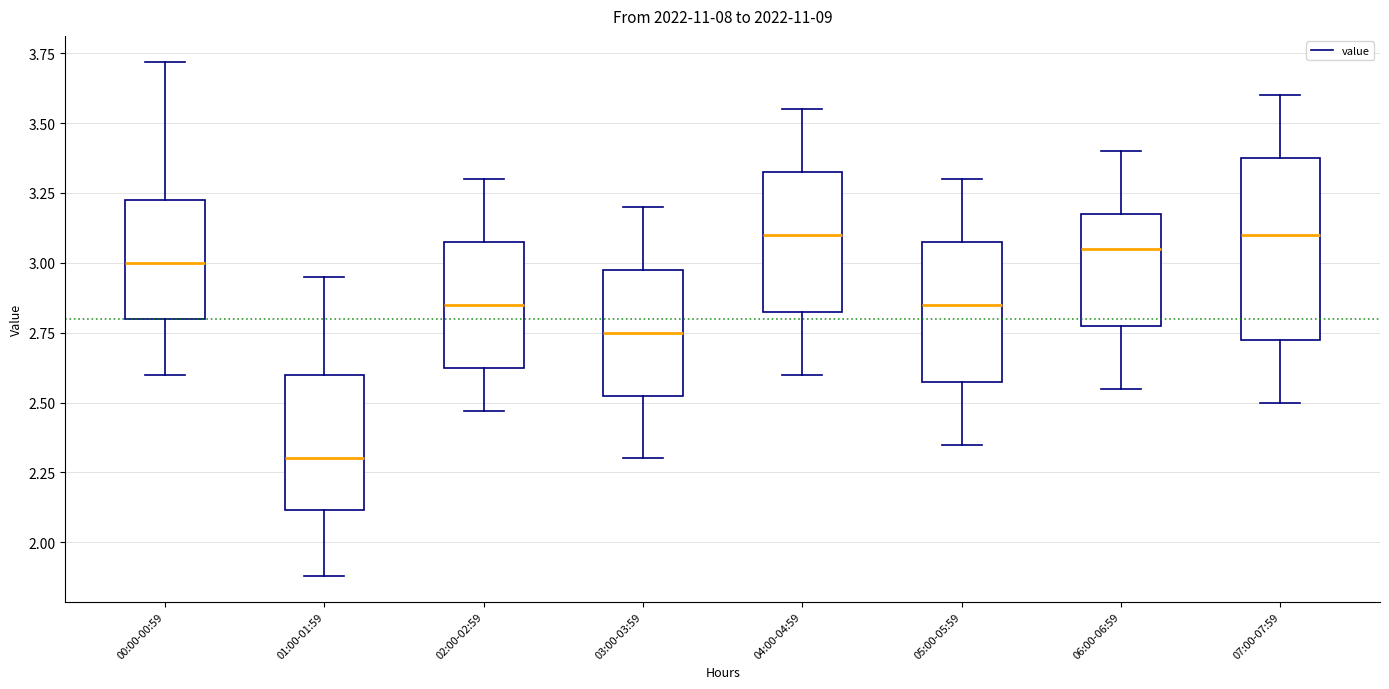

Reading left to right, read every box against the y-axis: the position of its median line, the range the box covers, and the ends of its whiskers. The values are not printed on the chart, so give them approximately, as read against the axis.

00:00-00:59: median 3.00, box 2.80 to 3.25, whiskers 2.60 to 3.70
01:00-01:59: median 2.30, box 2.10 to 2.60, whiskers 1.90 to 2.95
02:00-02:59: median 2.85, box 2.65 to 3.10, whiskers 2.45 to 3.30
03:00-03:59: median 2.75, box 2.55 to 3.00, whiskers 2.30 to 3.20
04:00-04:59: median 3.10, box 2.85 to 3.35, whiskers 2.60 to 3.55
05:00-05:59: median 2.85, box 2.60 to 3.10, whiskers 2.35 to 3.30
06:00-06:59: median 3.05, box 2.80 to 3.20, whiskers 2.55 to 3.40
07:00-07:59: median 3.10, box 2.75 to 3.40, whiskers 2.50 to 3.60